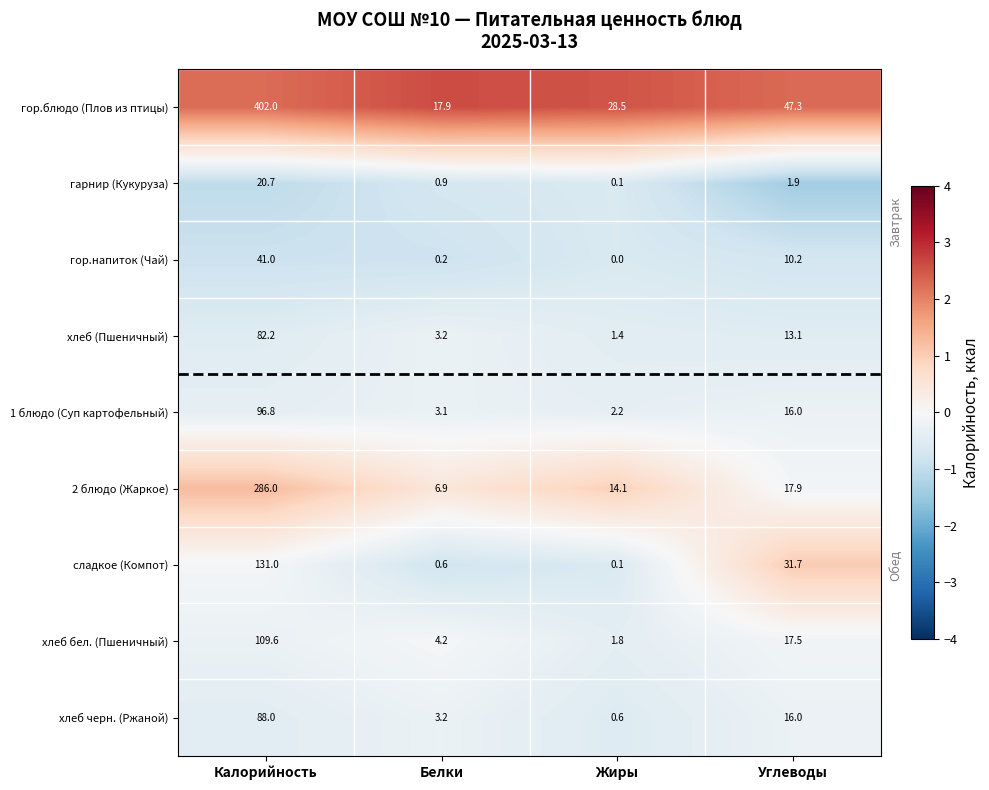

Rank the series by their maximum value, from highest to lowest.

гор.блюдо (Плов из птицы), 2 блюдо (Жаркое), сладкое (Компот), хлеб бел. (Пшеничный), 1 блюдо (Суп картофельный), хлеб черн. (Ржаной), хлеб (Пшеничный), гор.напиток (Чай), гарнир (Кукуруза)